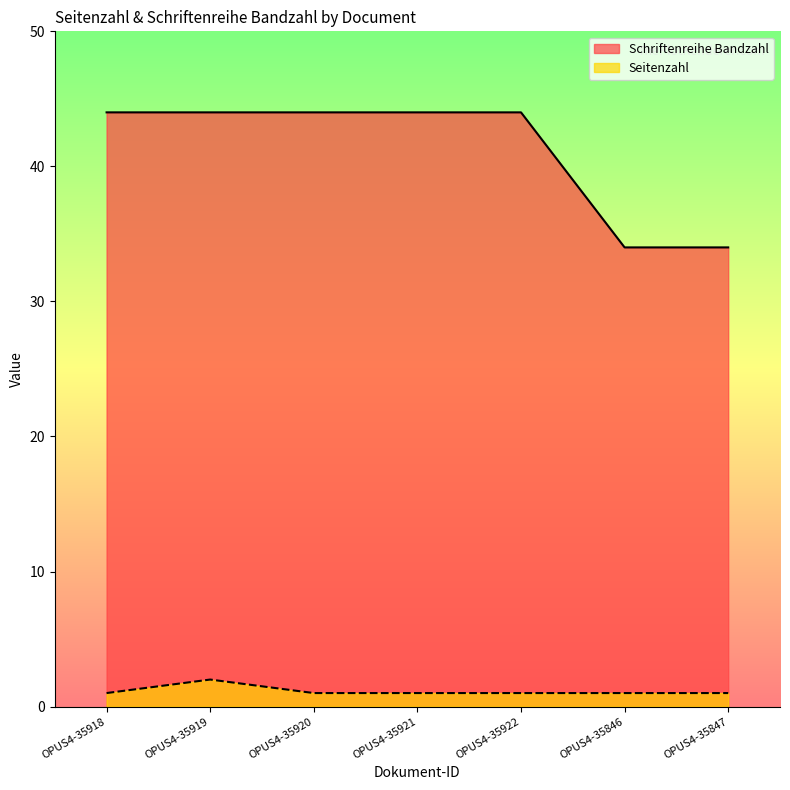

What is the label of the 1st point from the right?

OPUS4-35847